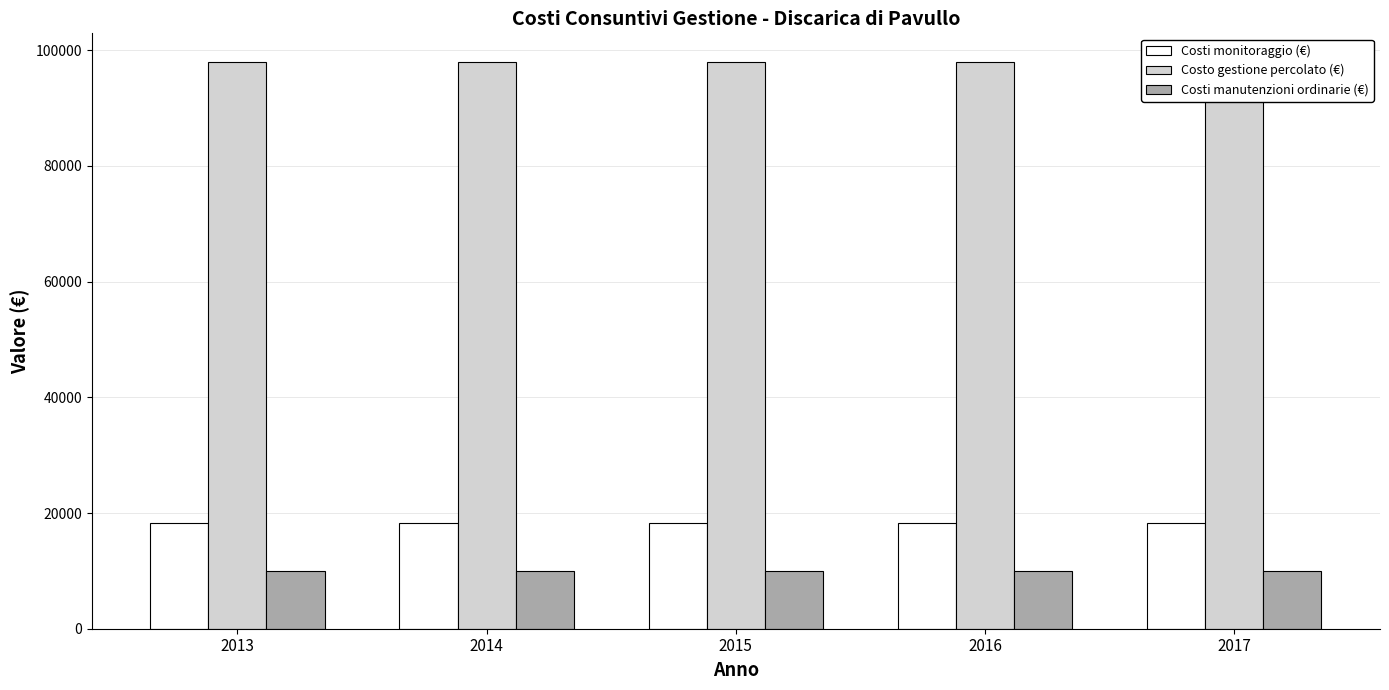

Are the bars horizontal?

No